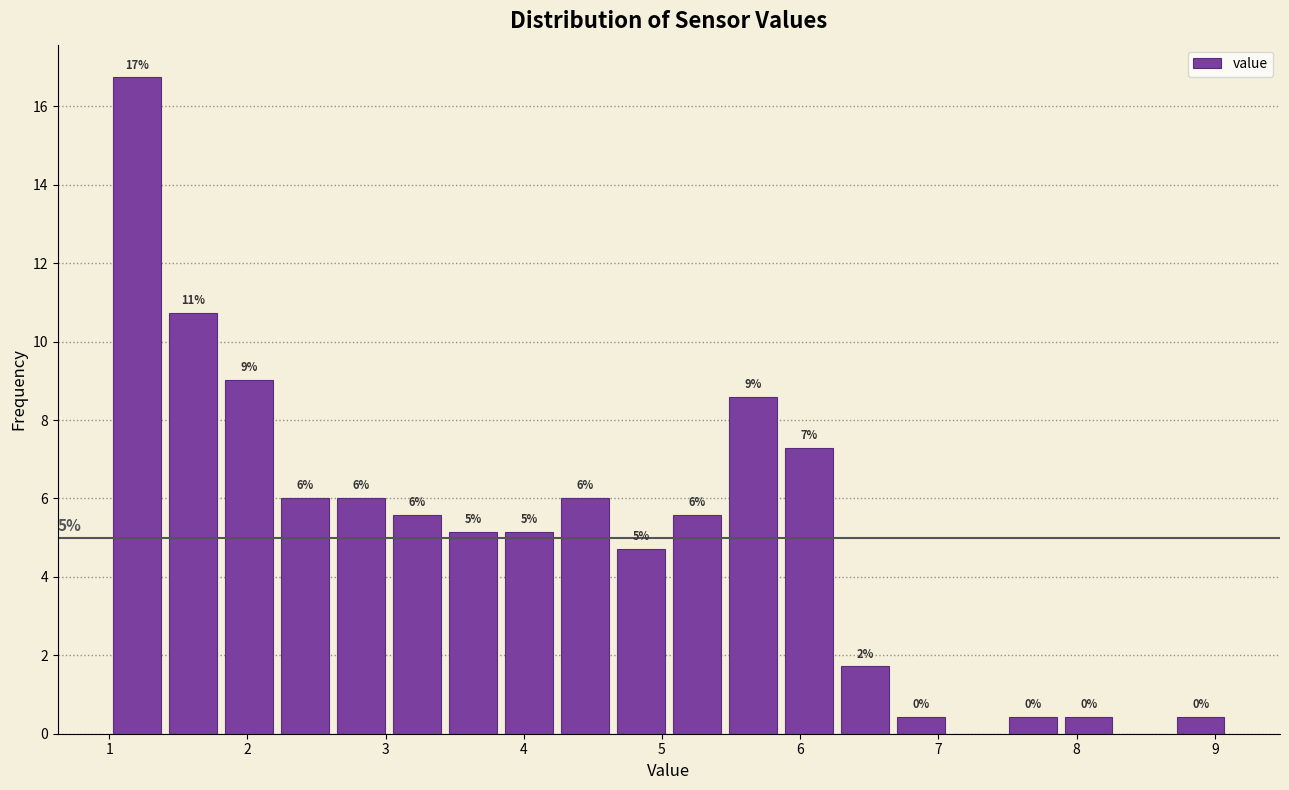

Over which range of the x-axis is the bar tallest?

1.0 to 1.4